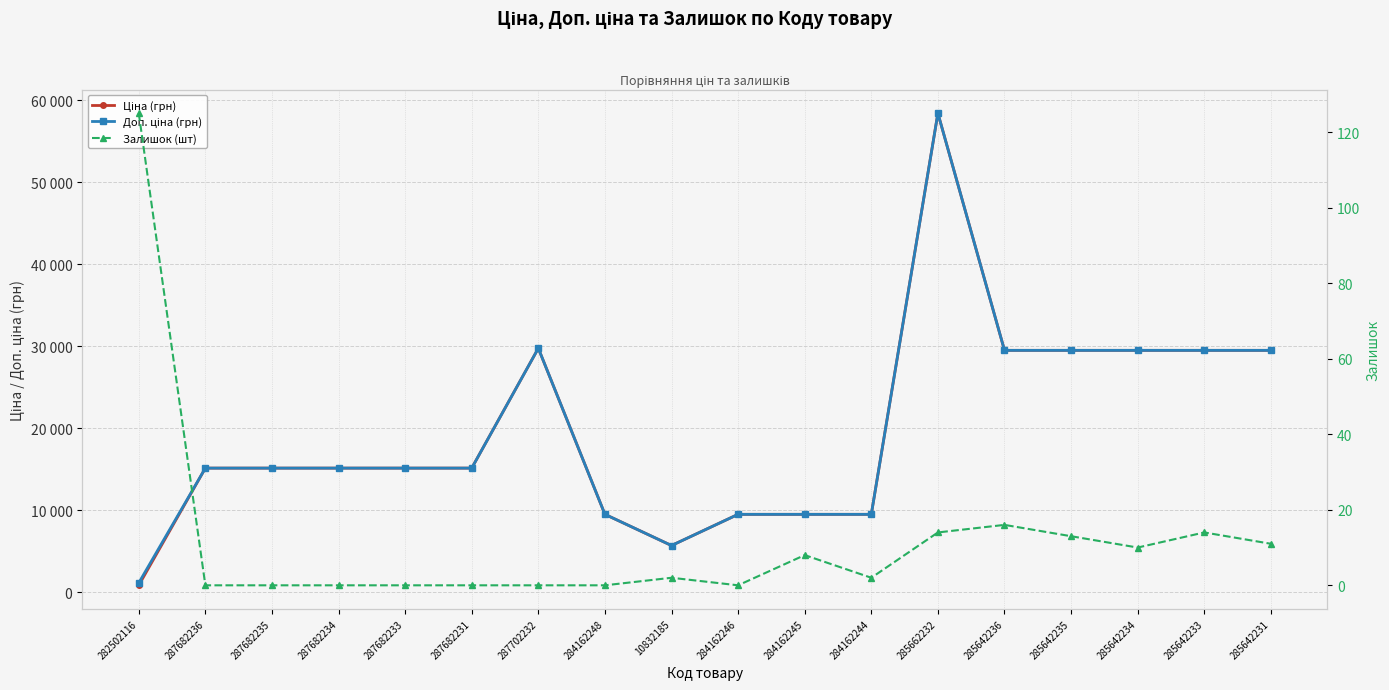

How many lines are shown in the chart?

3